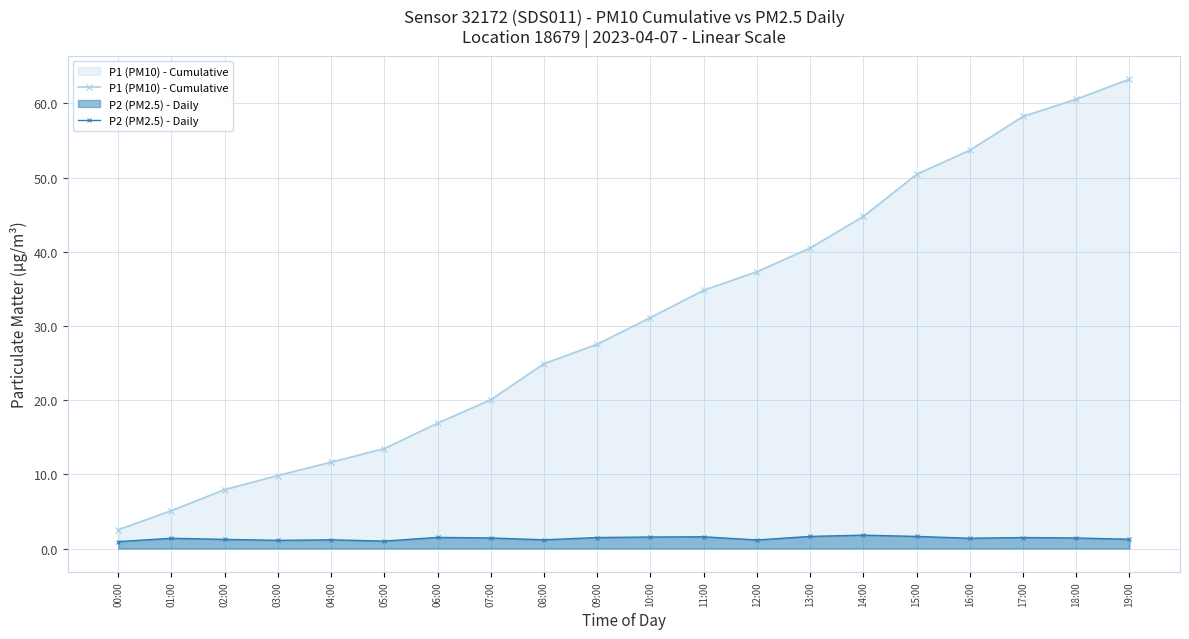

At which label does P2 (PM2.5) - Daily reach its peak?

14:00